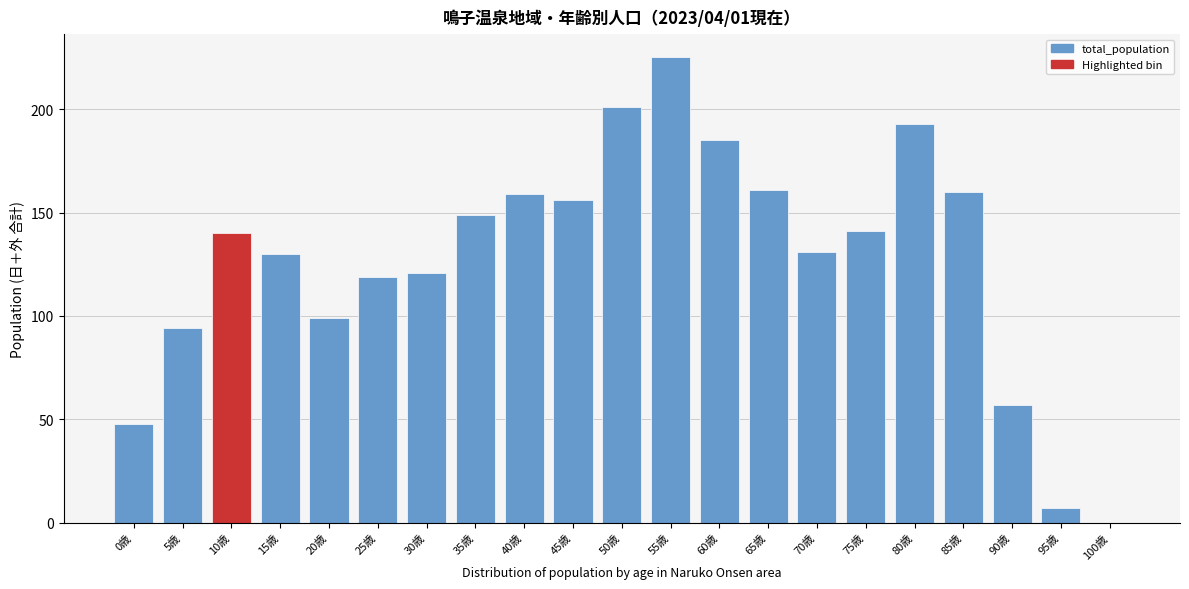

Reading right to left, list all the values displayed in this chart.

100歳=0	95歳=7	90歳=57	85歳=160	80歳=193	75歳=141	70歳=131	65歳=161	60歳=185	55歳=225	50歳=201	45歳=156	40歳=159	35歳=149	30歳=121	25歳=119	20歳=99	15歳=130	10歳=140	5歳=94	0歳=48